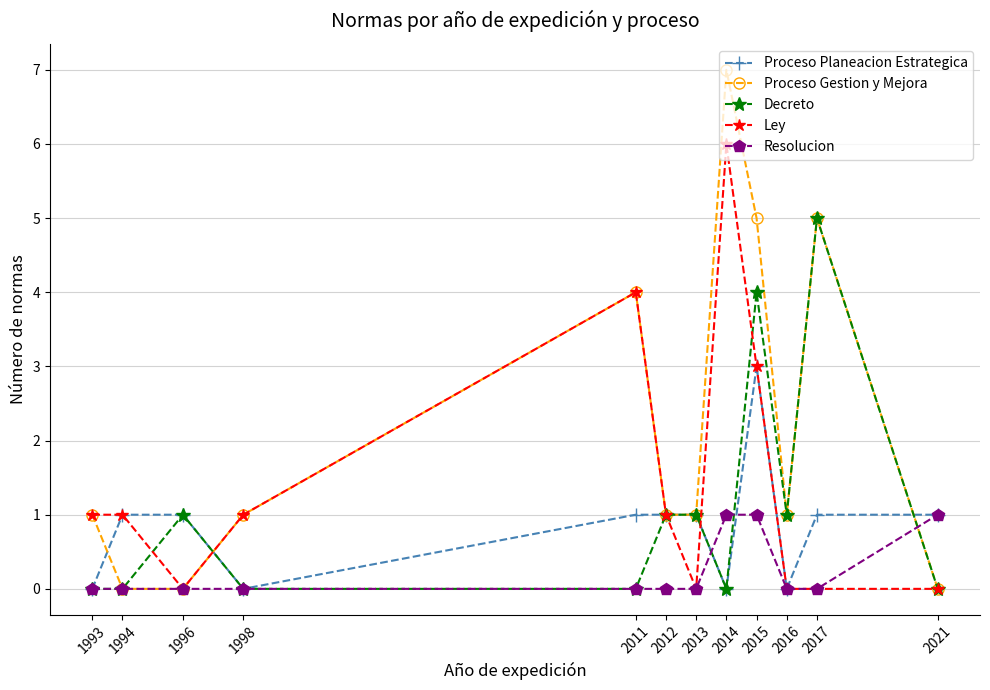

What is the sum of all Decreto values?

13